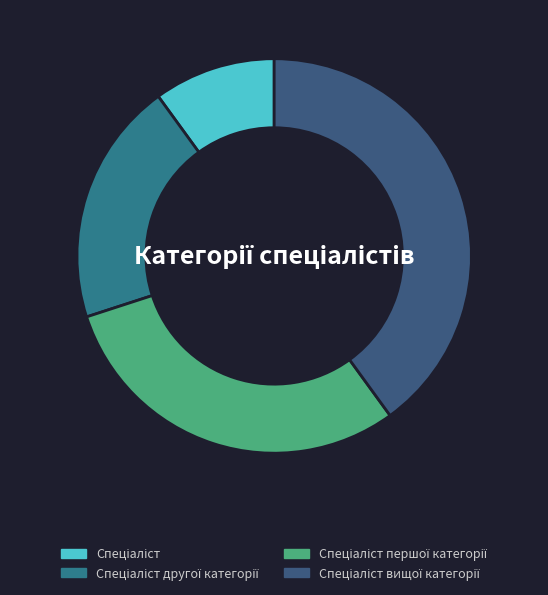

Is it true that Спеціаліст вищої категорії is 40% of the pie?

True